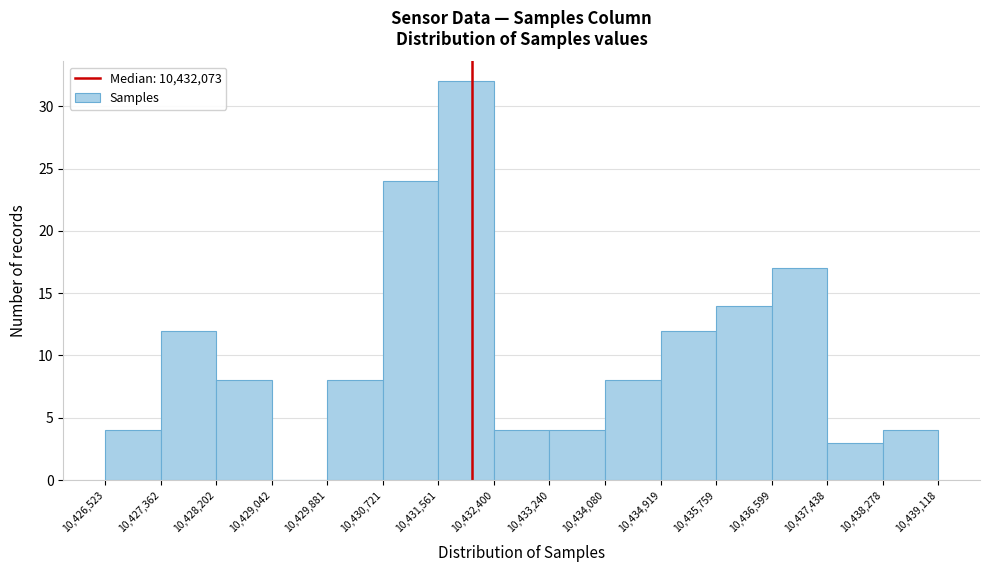

Over which range of the x-axis is the bar tallest?

10,431,561 to 10,432,400